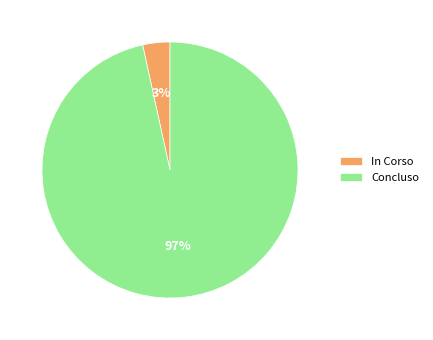

To the nearest percent, what is the average slice percentage?

50%